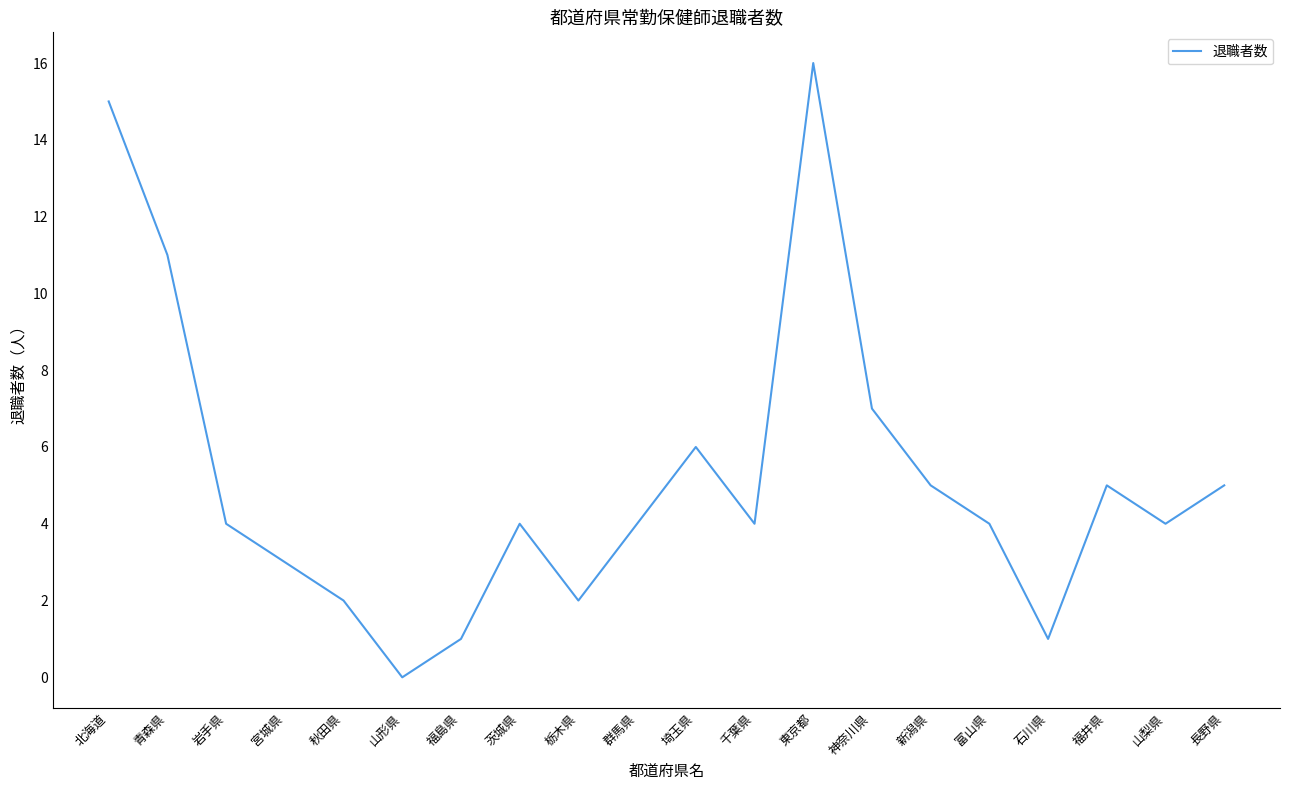

Between 群馬県 and 栃木県, which is larger?

群馬県